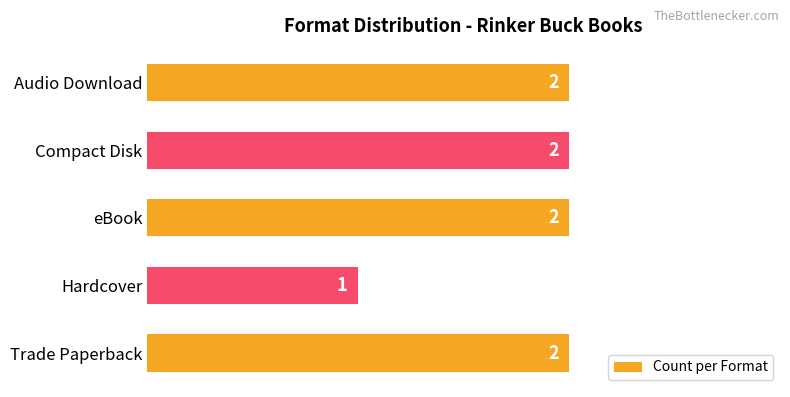

Reading bottom to top, transcribe all the data shown in this chart.

Trade Paperback=2	Hardcover=1	eBook=2	Compact Disk=2	Audio Download=2